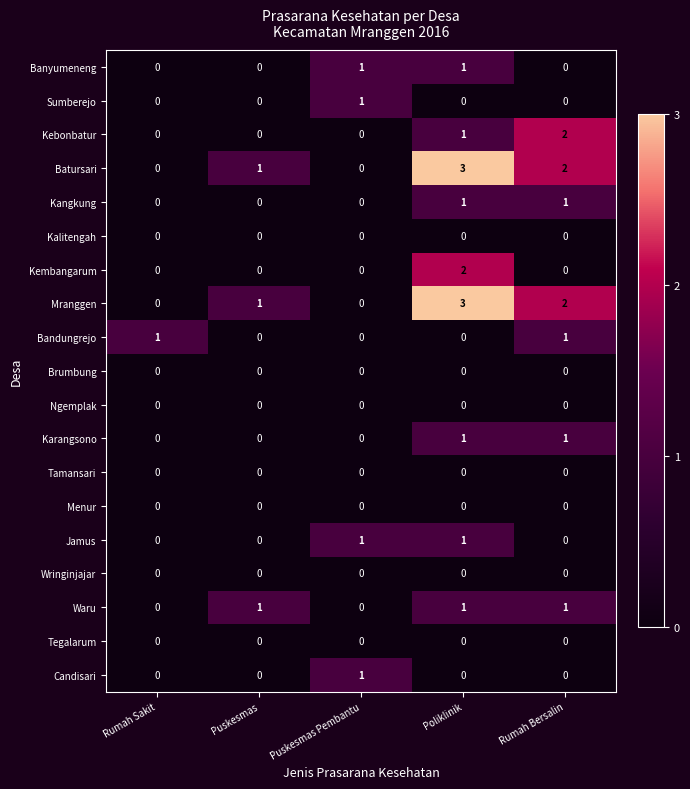

The Candisari series shows 0 at Poliklinik. True or false?

True